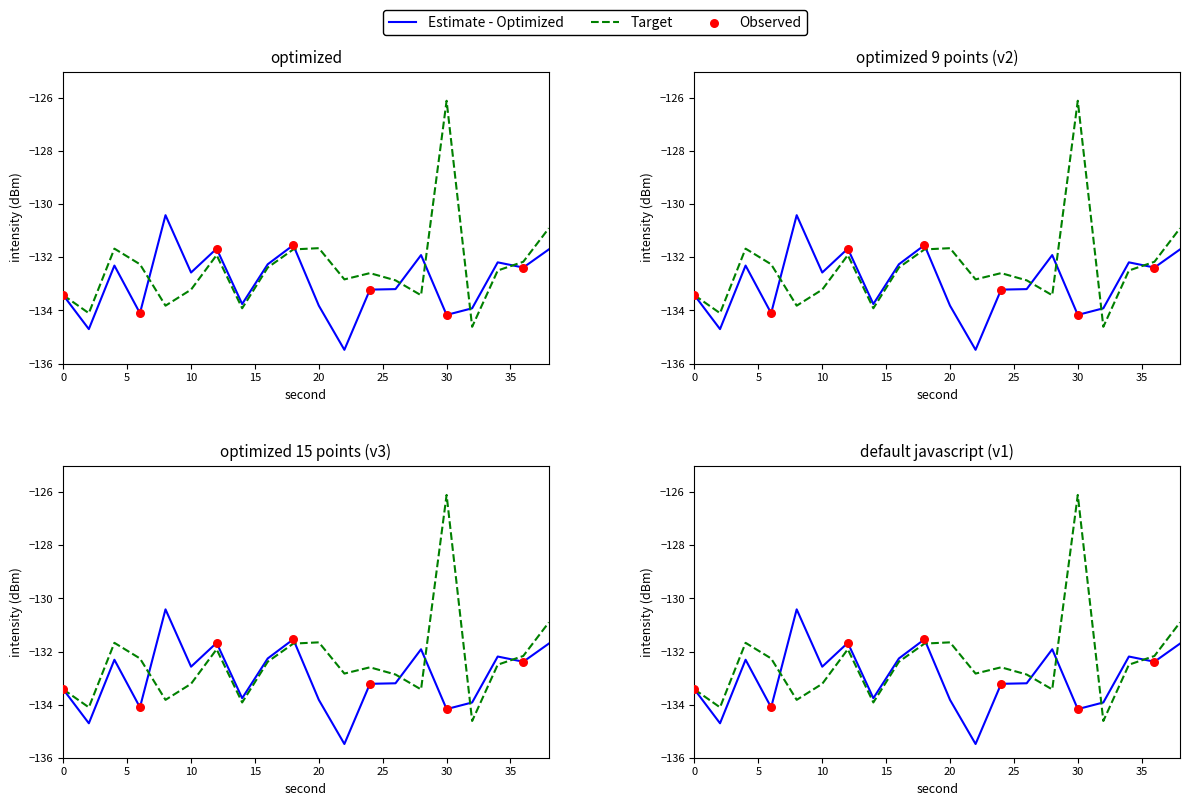

Which series contains the highest Y value?

Target